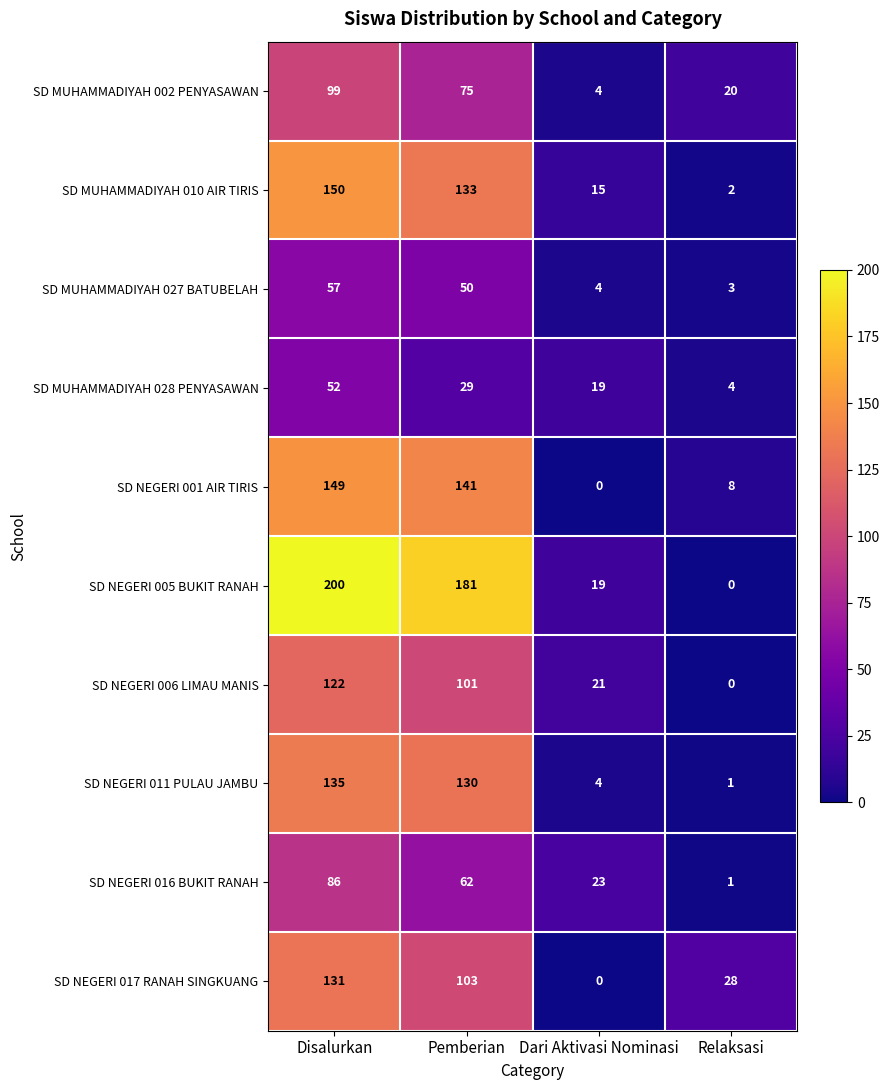

Which series has the largest total across all categories?

SD NEGERI 005 BUKIT RANAH